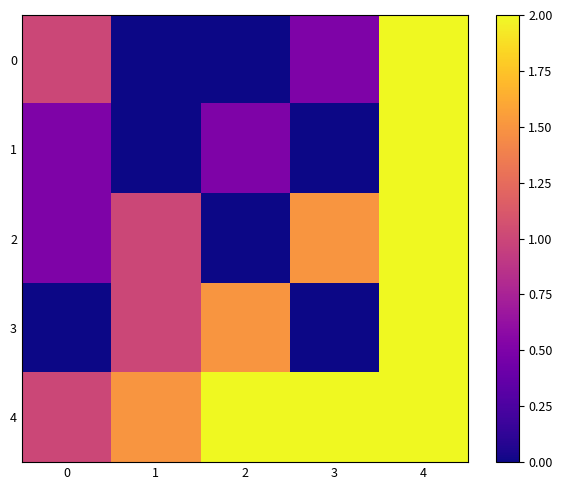

Count the number of categories in the chart.

5